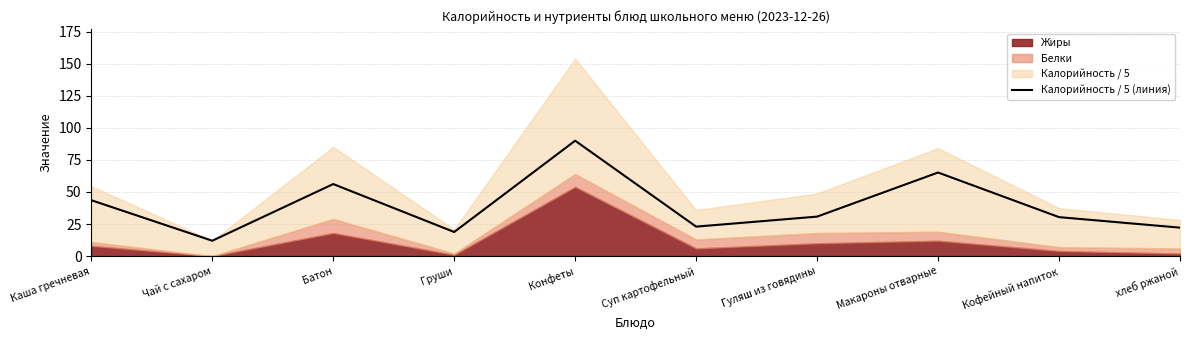

What position from the right is Макароны отварные?

3